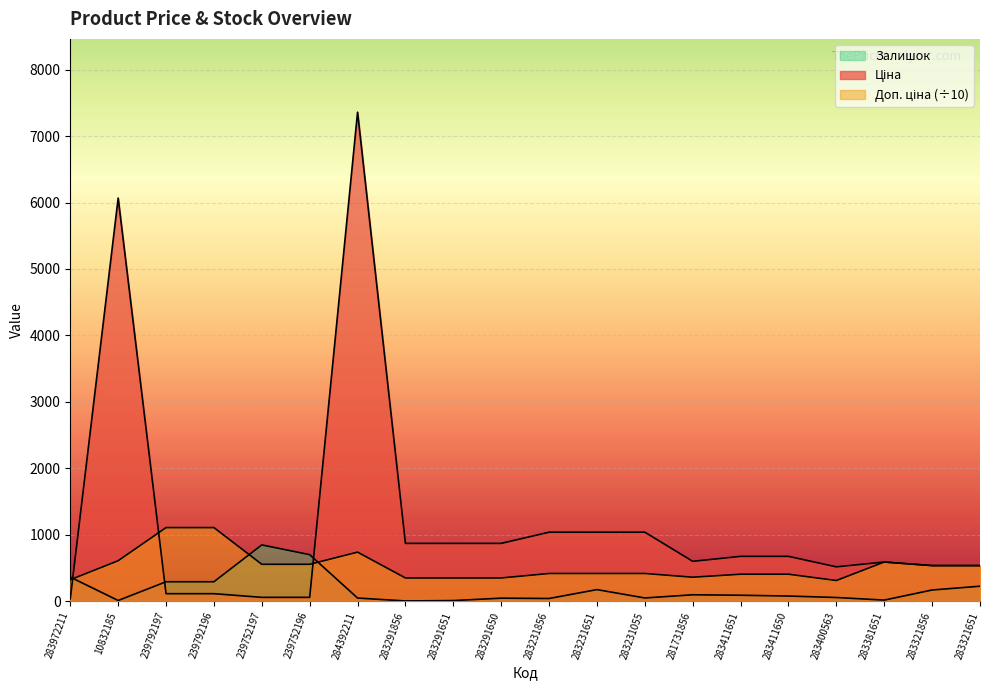

At which category is the sum across all series the highest?

284392211